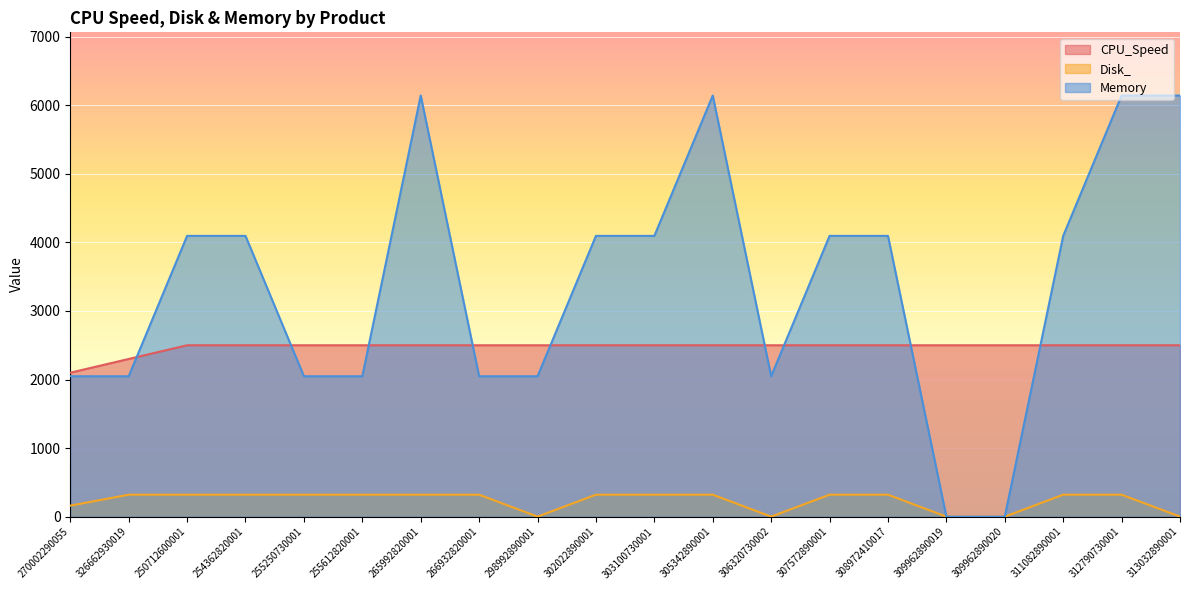

Between 308972410017 and 311082890001, which series saw the biggest shift?

CPU_Speed